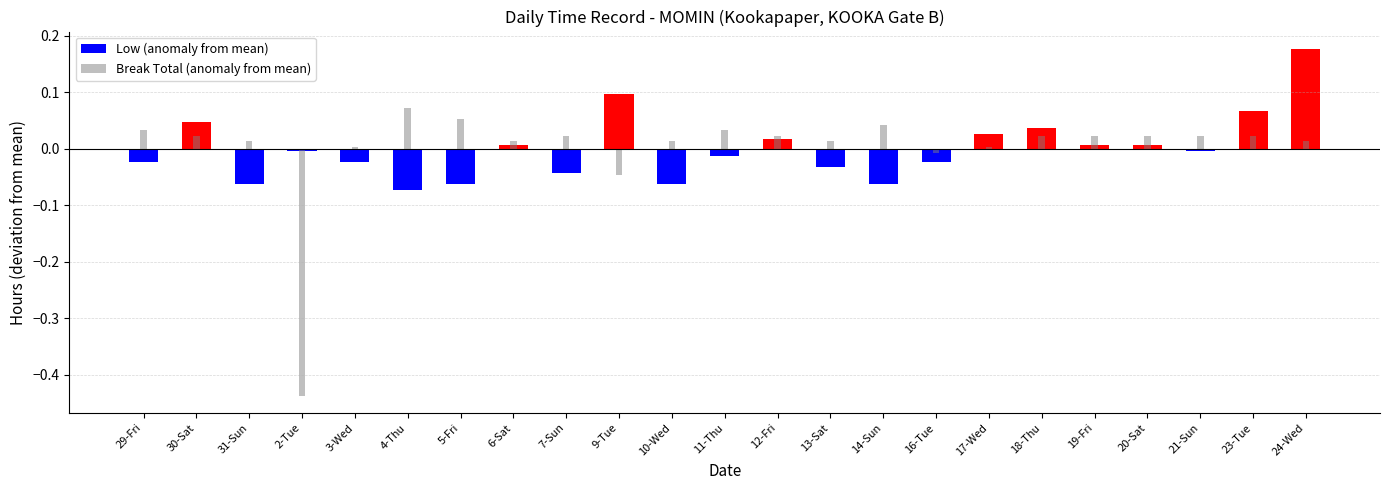

Are the bars grouped side by side (vs. stacked)?

Yes